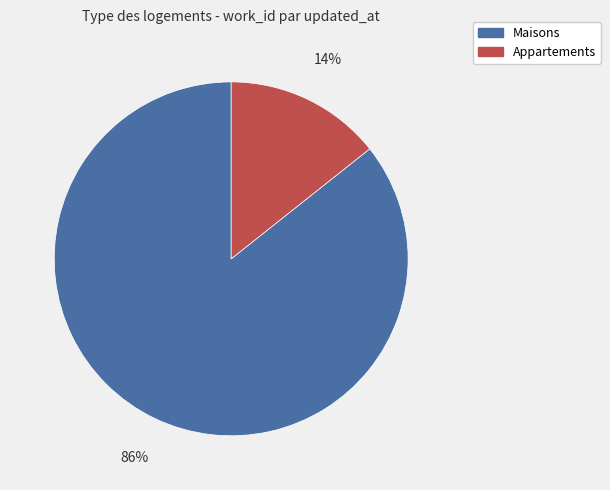

What percentage is the Appartements slice, to the nearest percent?

14%